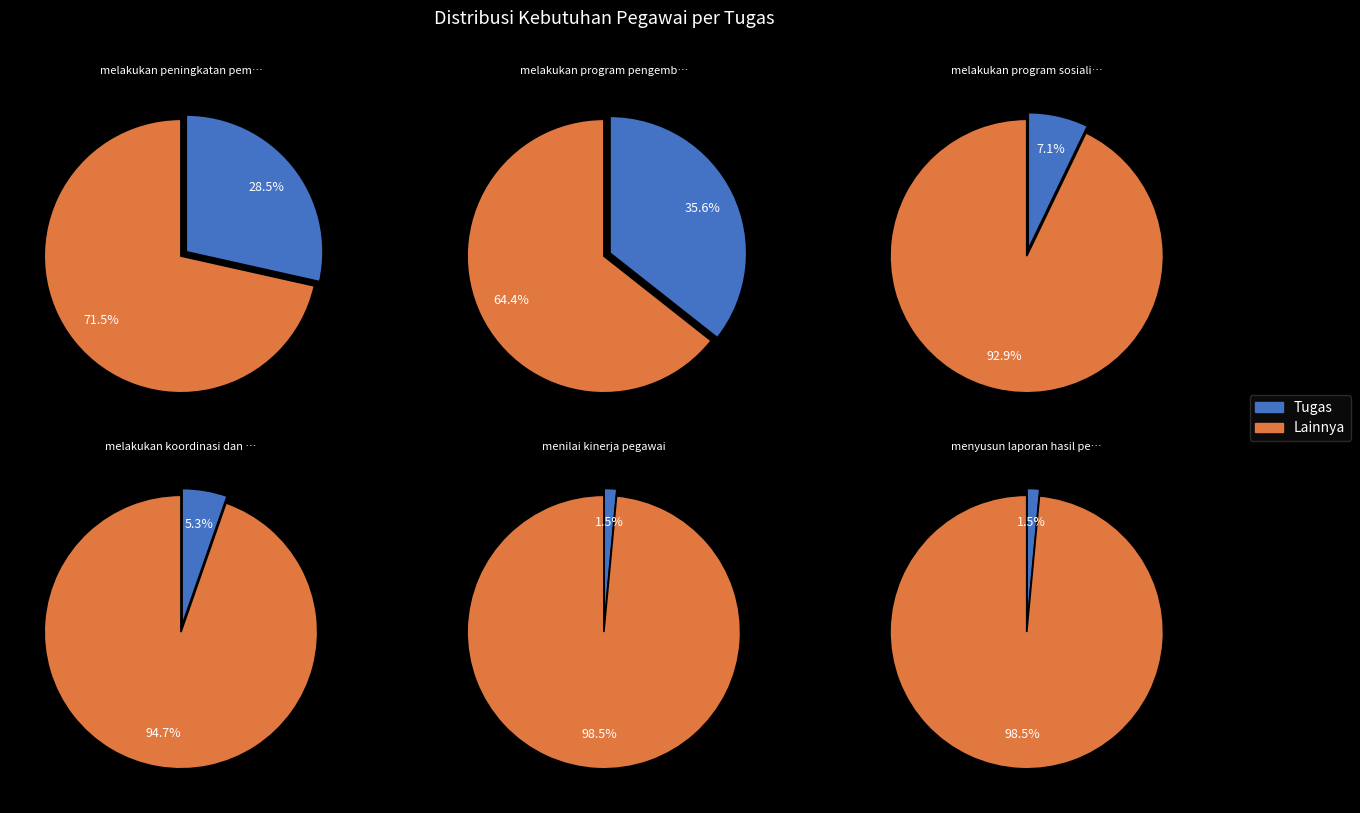

Is it true that menyusun rencana kegiatan is 16% of the pie?

False